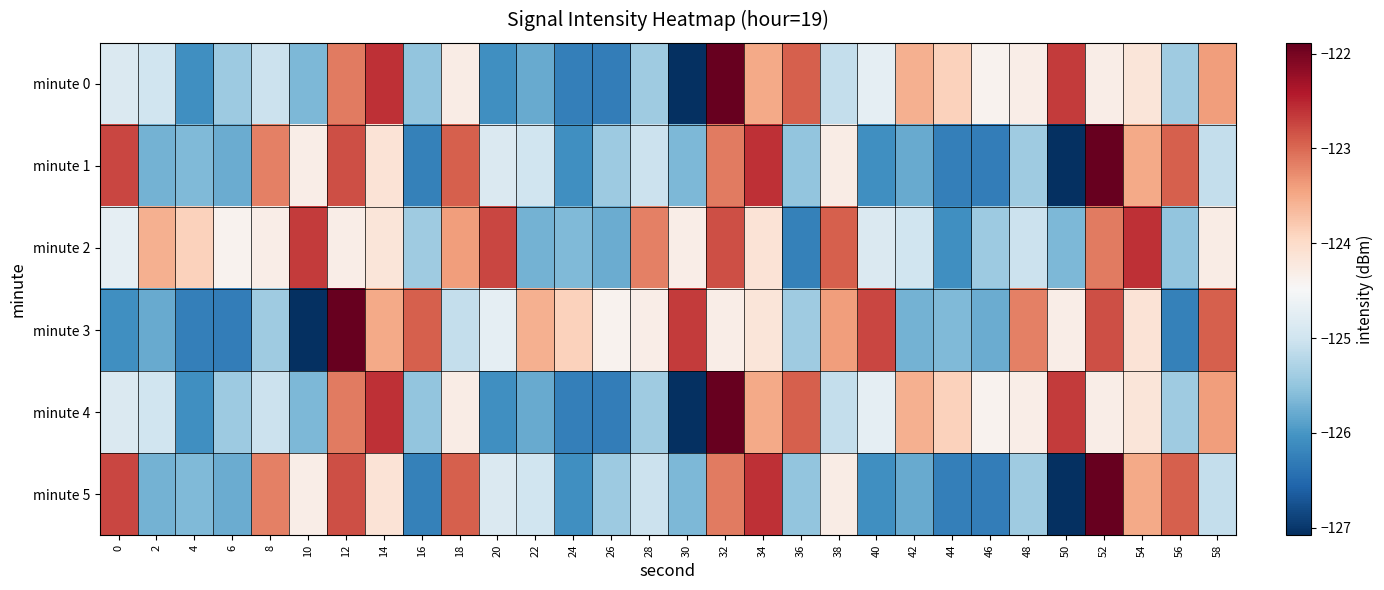

What is the spread (max minus min) of values at 58?

2.2